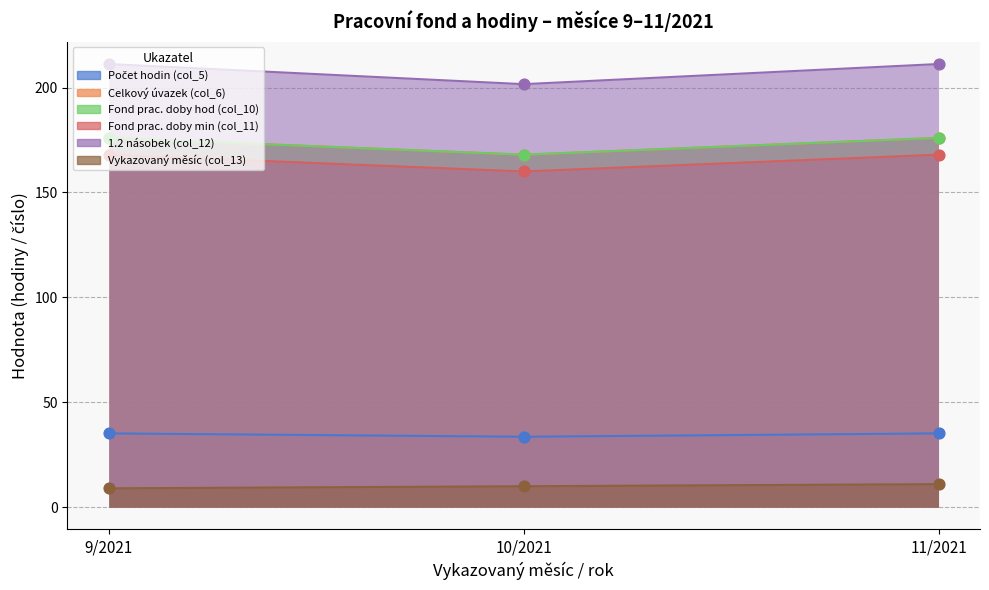

At how many categories does at least one series exceed 154?

3